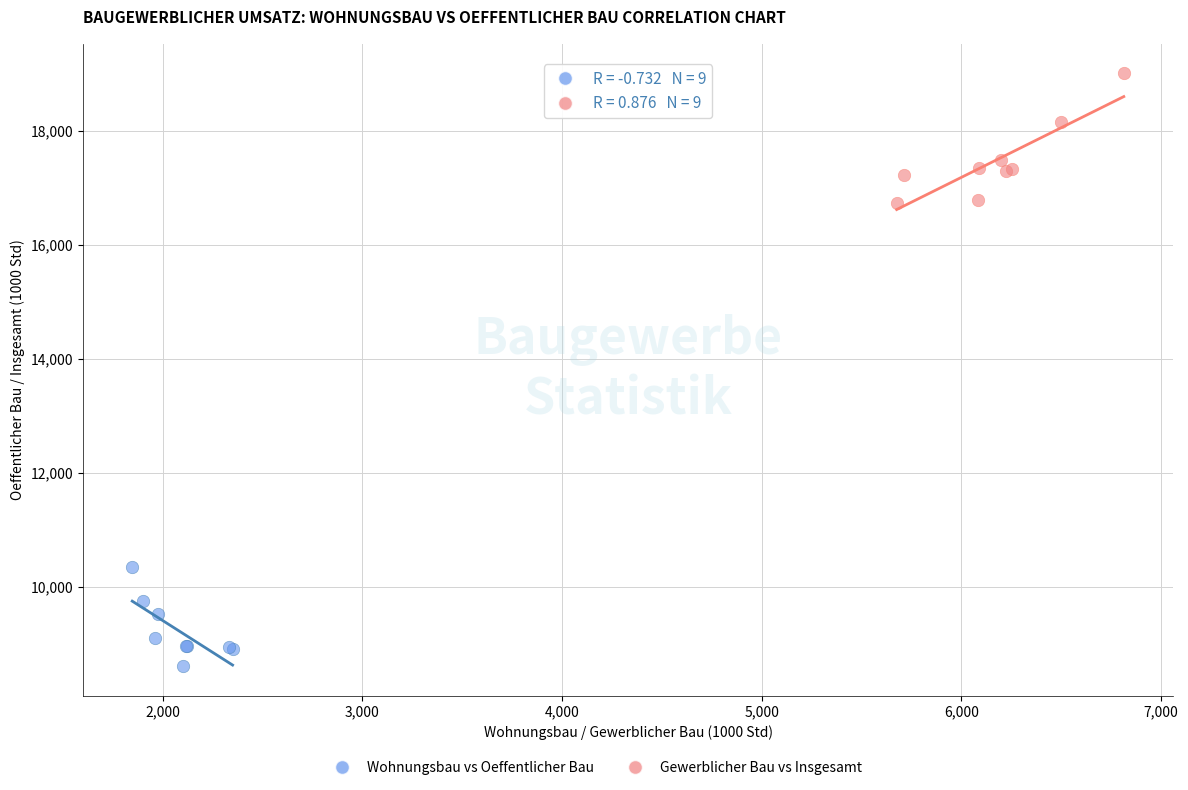

Which series reaches the maximum Y coordinate?

Gewerblicher Bau vs Insgesamt